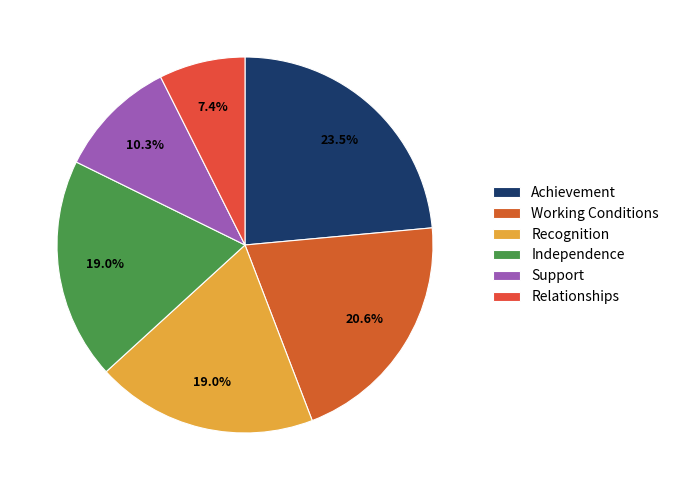

Does Achievement represent more than half of the total?

No